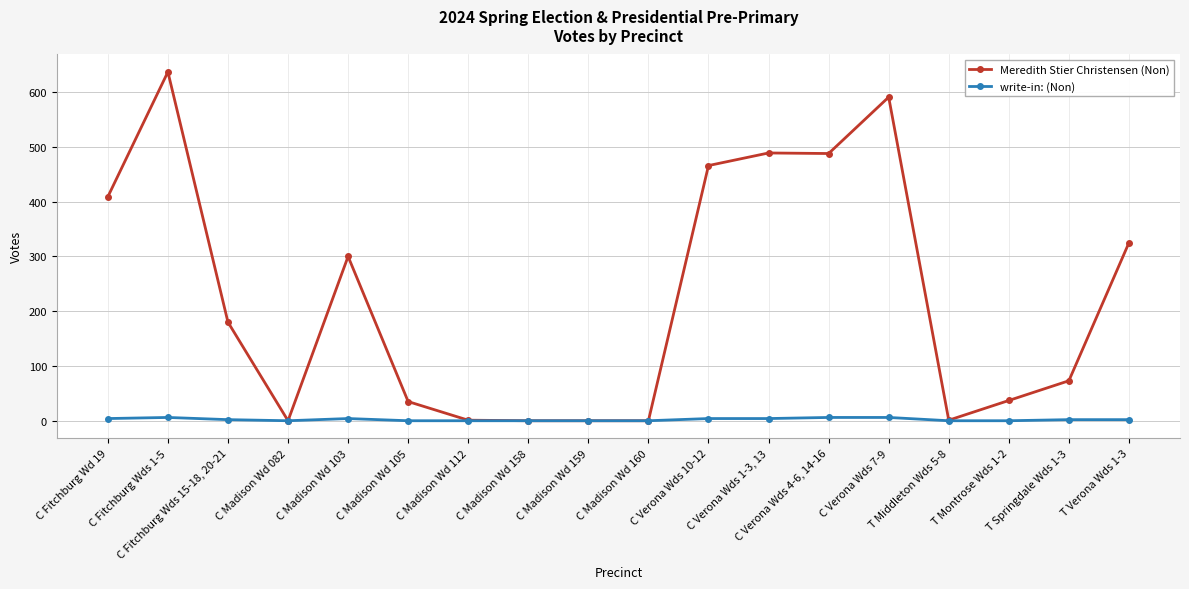

What is the total value across all series at C Madison Wd 105?

35